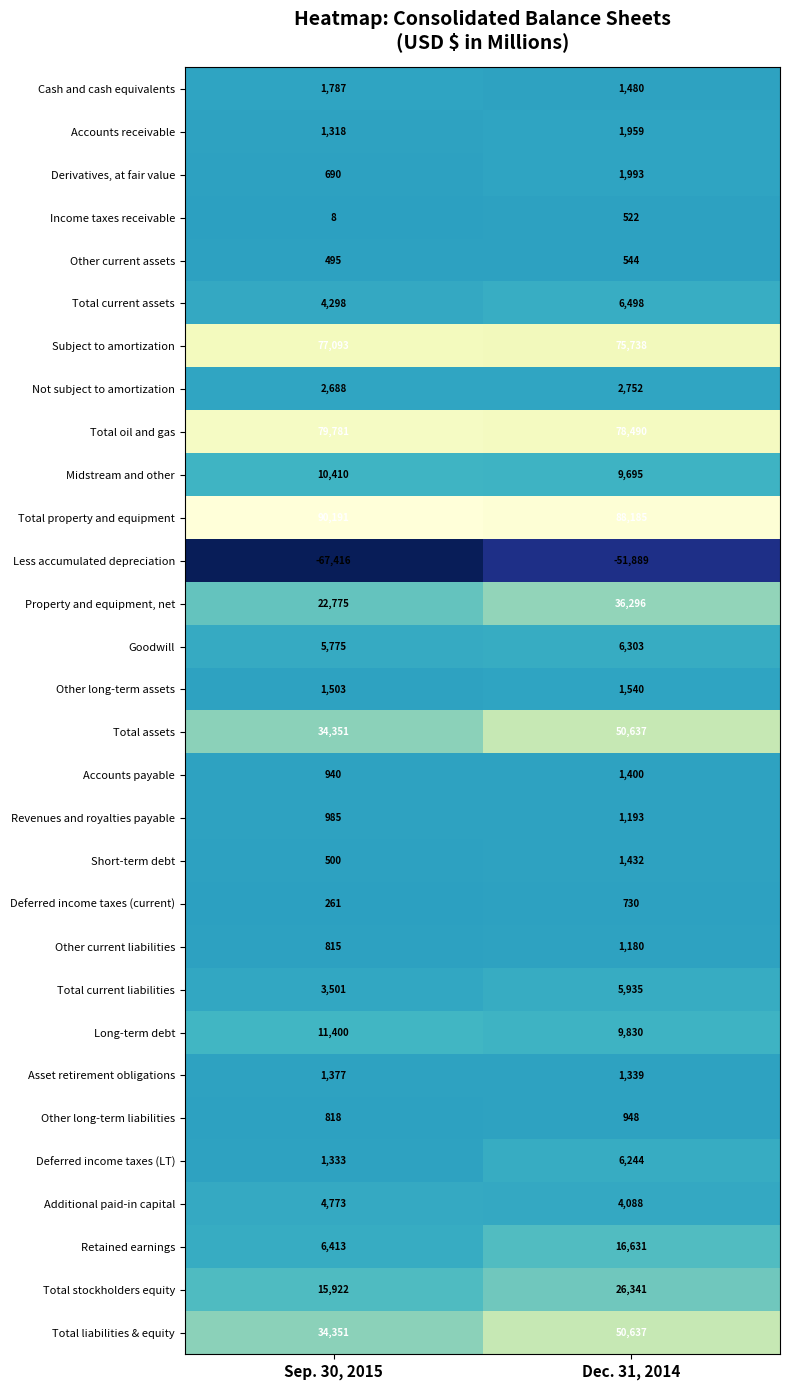

Rank the categories by Deferred income taxes (LT) value from highest to lowest.

Dec. 31, 2014, Sep. 30, 2015